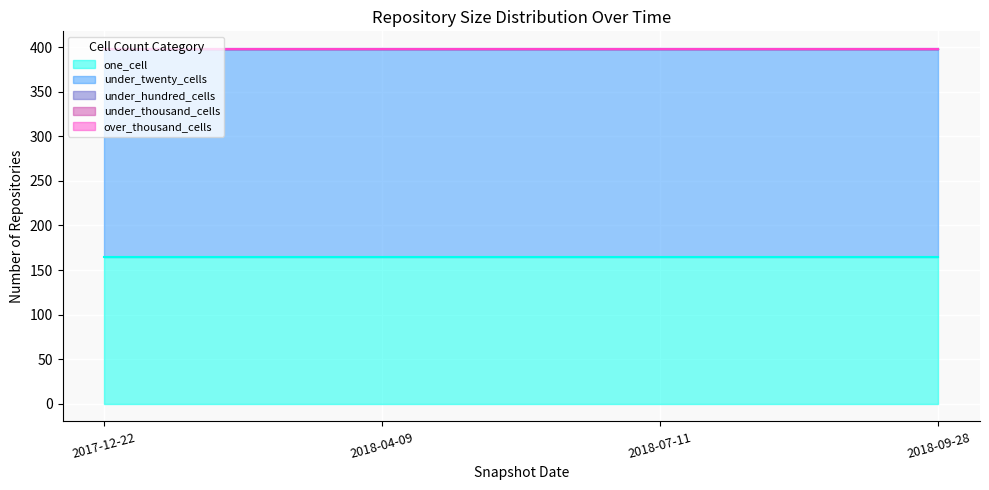

At which category does the chart reach its peak across all series?

2017-12-22